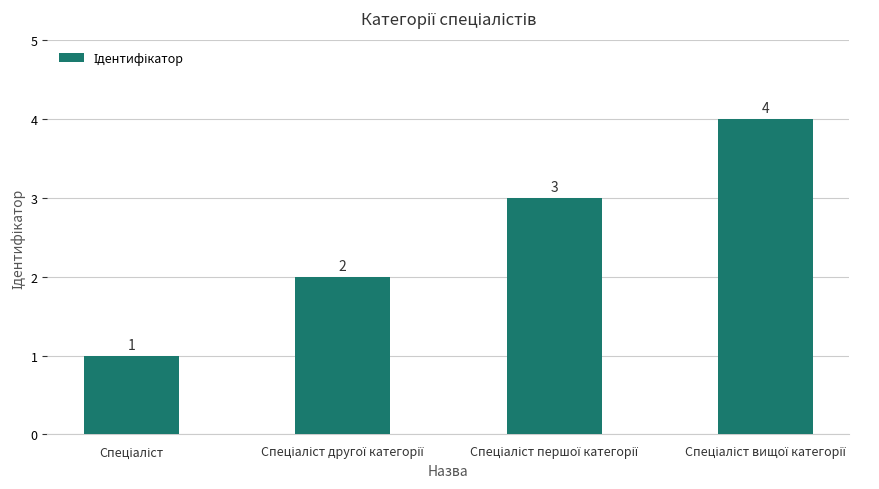

What is the sum of all values?

10